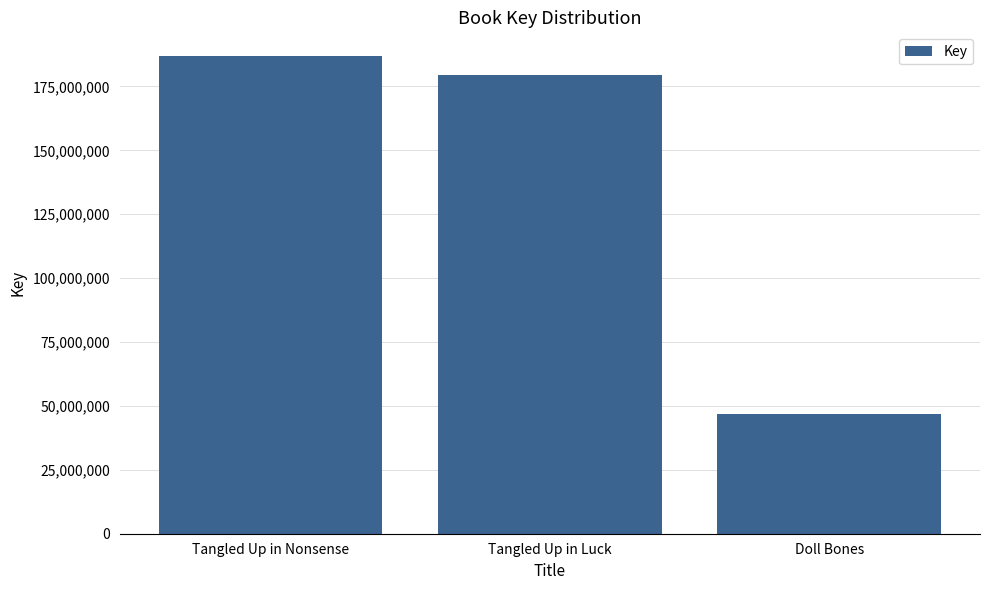

What value does the data have at Tangled Up in Nonsense, to the nearest 100?

186813000